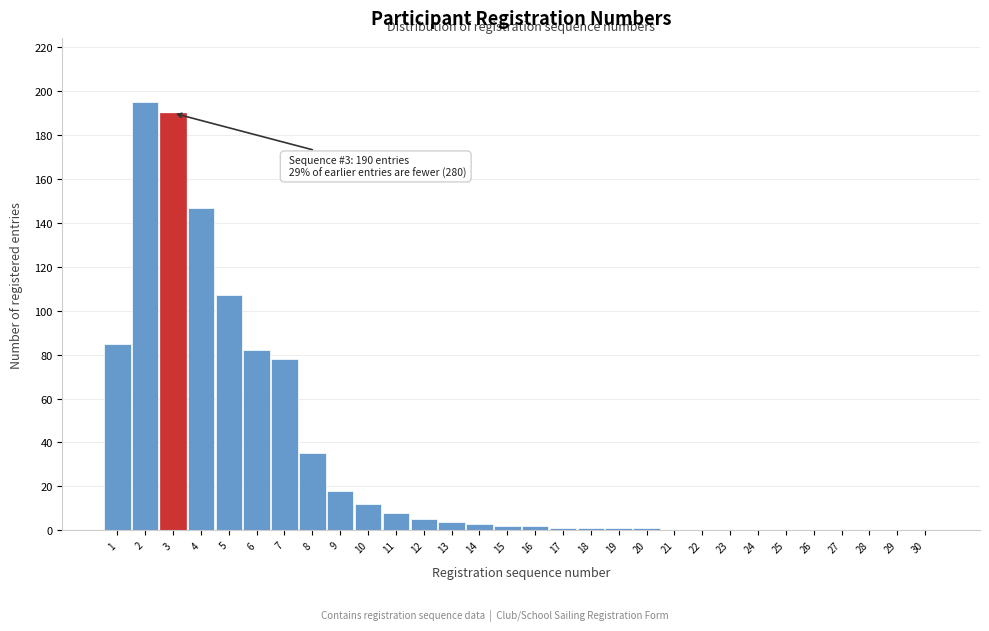

Reading left to right, transcribe all the data shown in this chart.

1=85	2=195	3=190	4=147	5=107	6=82	7=78	8=35	9=18	10=12	11=8	12=5	13=4	14=3	15=2	16=2	17=1	18=1	19=1	20=1	21=0	22=0	23=0	24=0	25=0	26=0	27=0	28=0	29=0	30=0